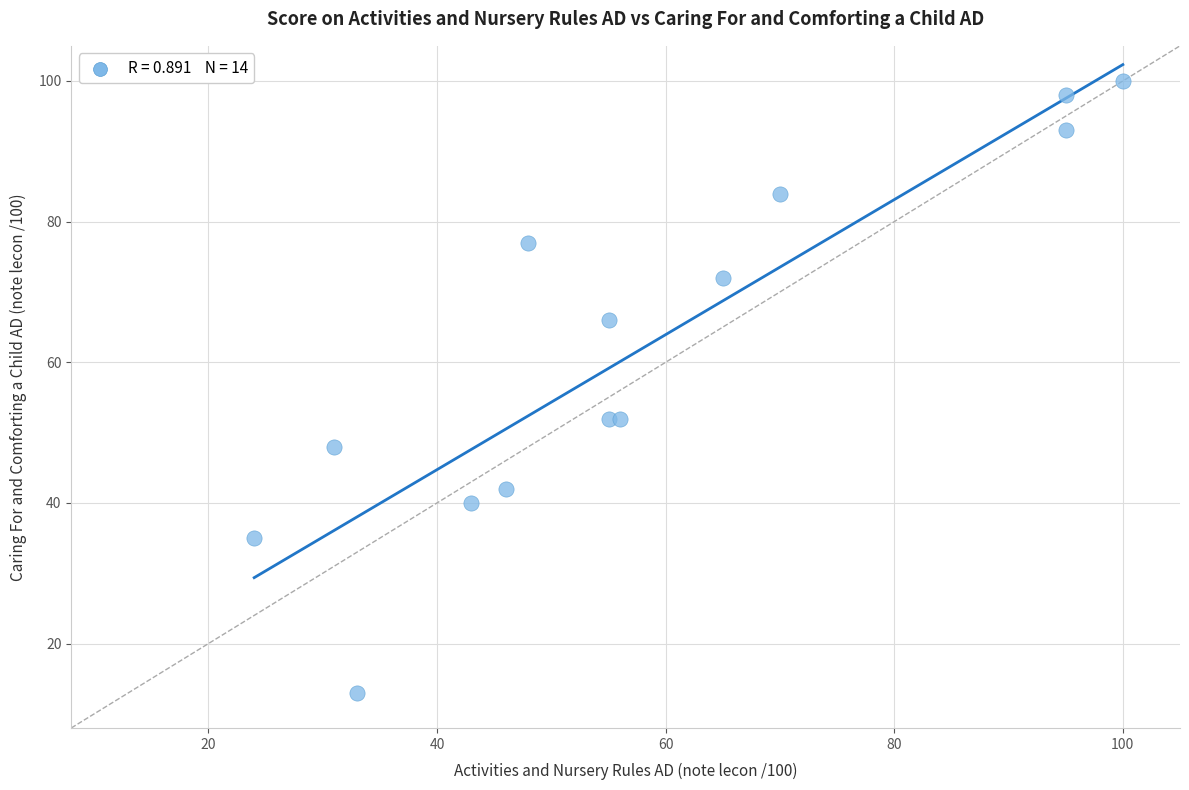

What is the range of X values (max minus min)?

76